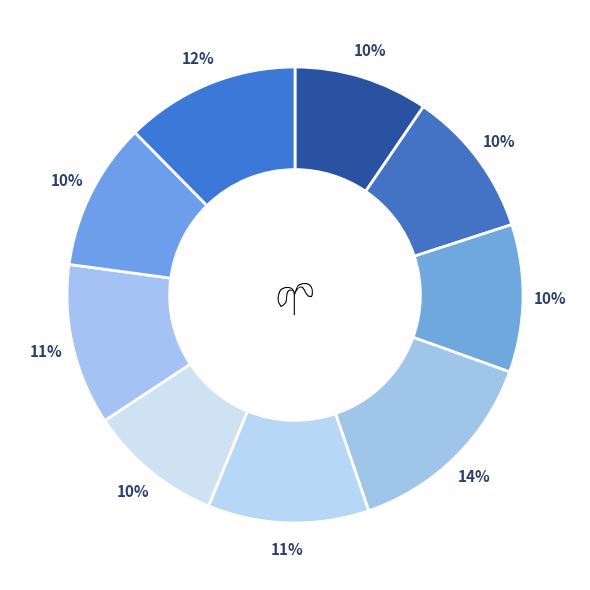

Rank the categories by value from highest to lowest.

апрель, декабрь, май, октябрь, февраль, март, ноябрь, январь, сентябрь